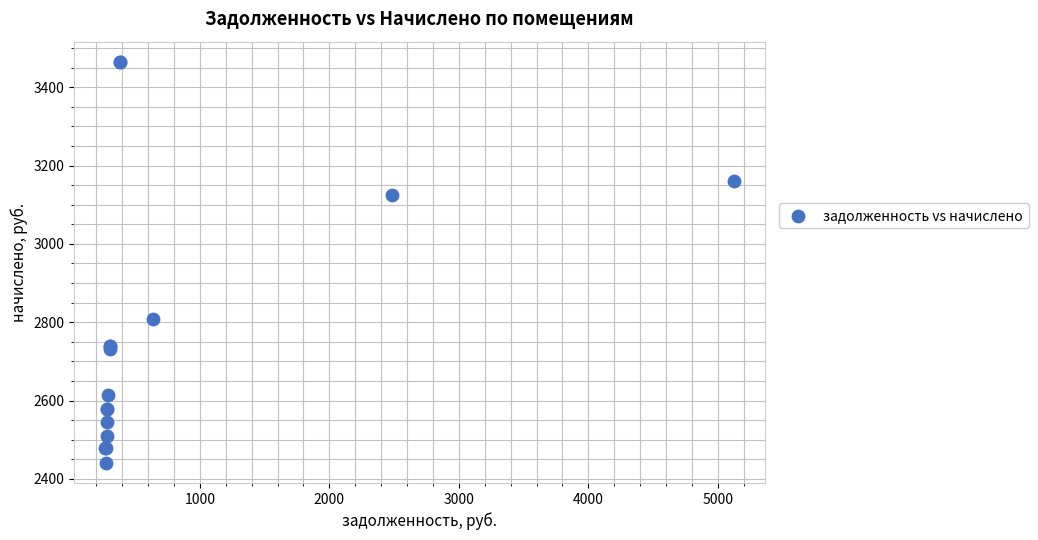

What Y value in the scatter plot is closest to 2952?

2806.9